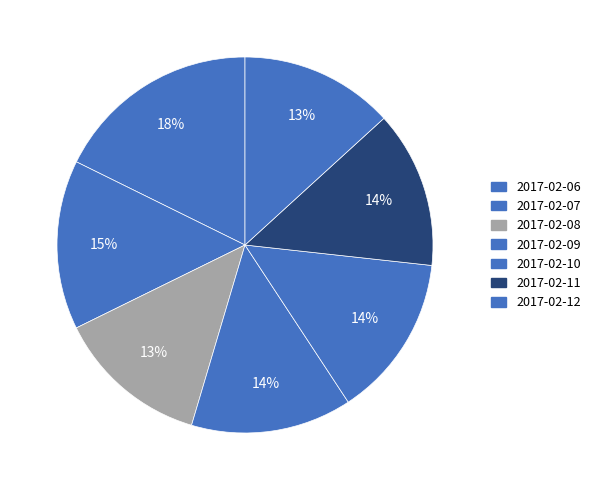

How many segments does this pie chart have?

7